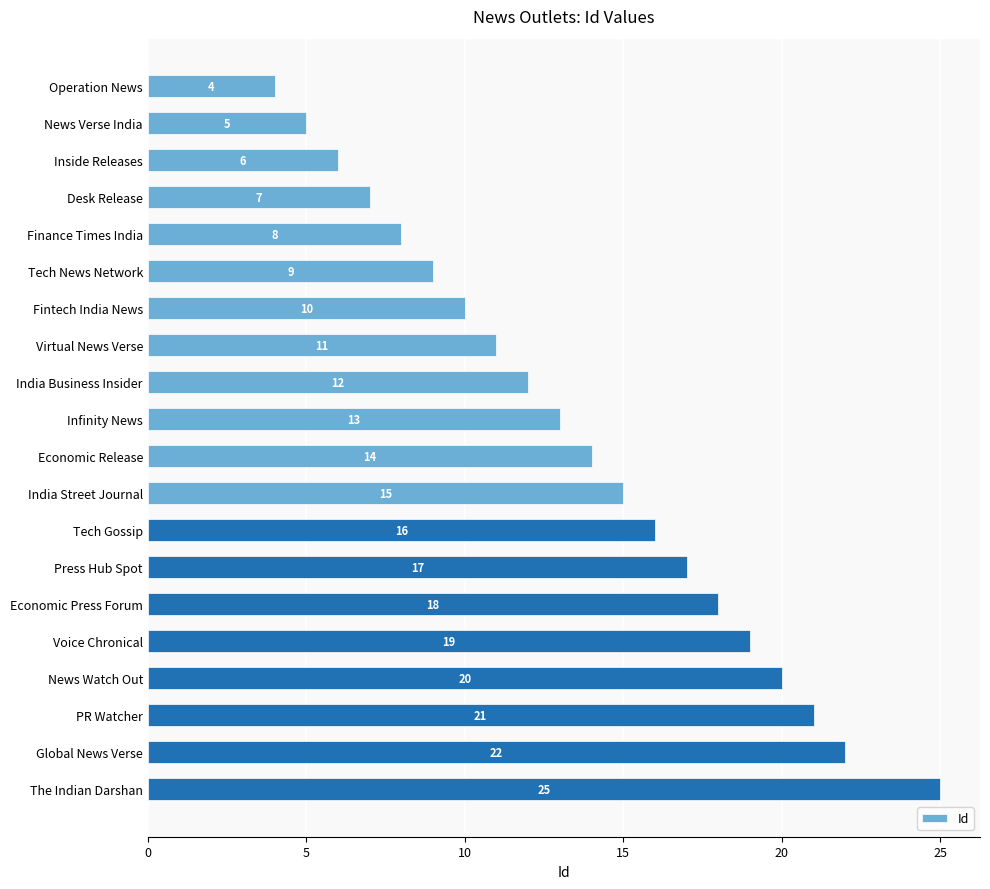

What is the average value?

14